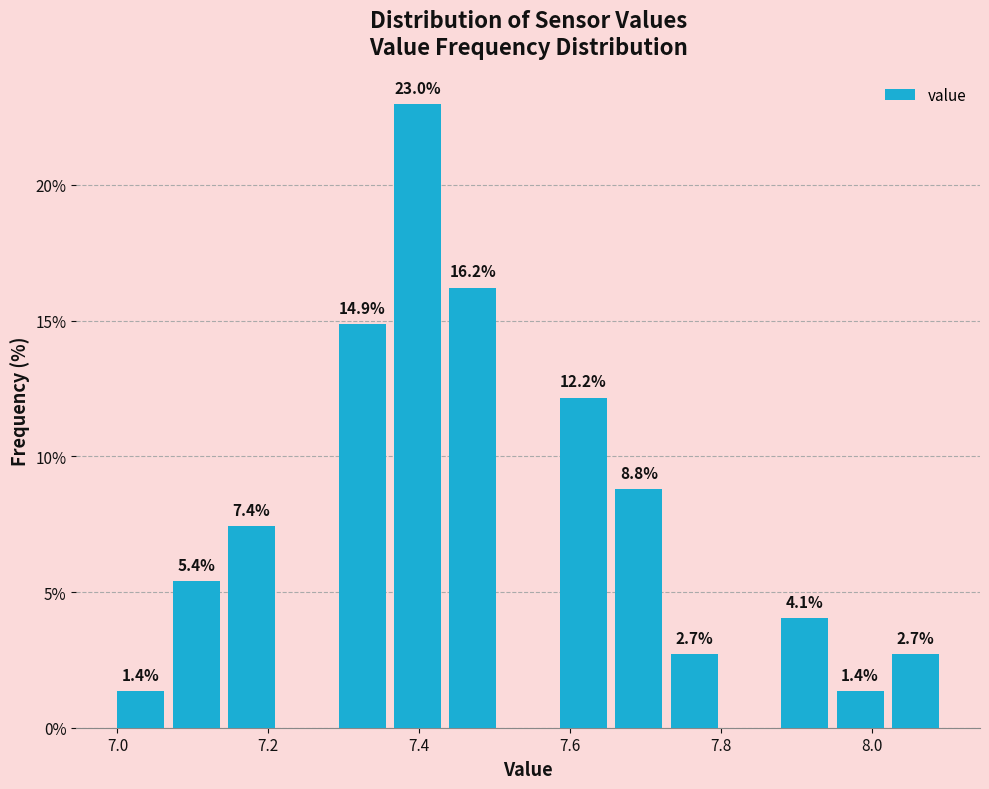

Read against the x-axis, roughly where is the centre of the tallest bar?

7.40